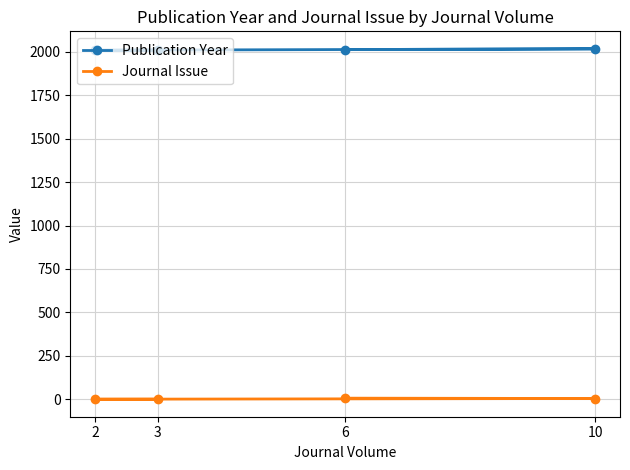

True or false: Publication Year and Journal Issue cross at least once.

False